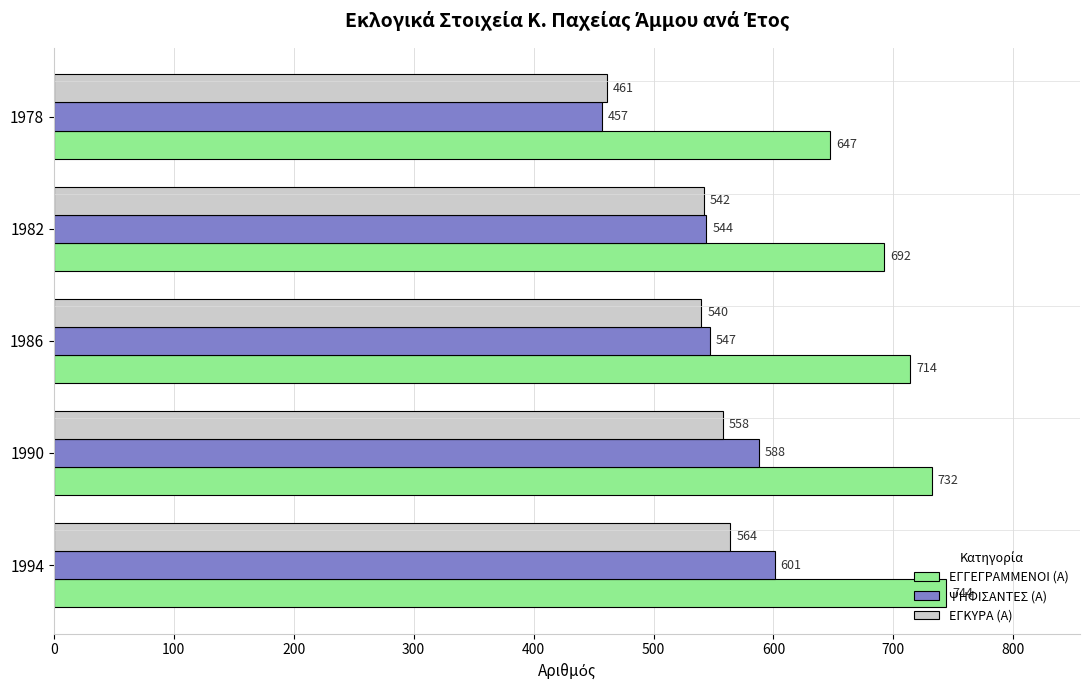

Rank the categories by ΕΓΚΥΡΑ (Α) value from lowest to highest.

1978, 1986, 1982, 1990, 1994